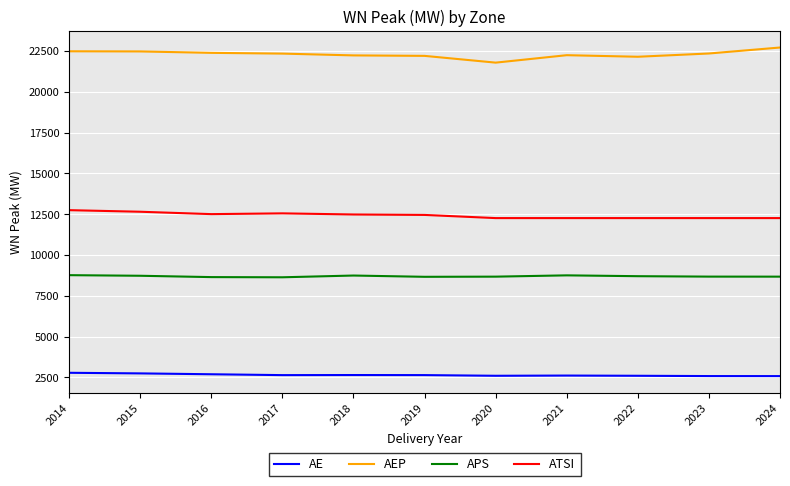

True or false: AEP and ATSI intersect in this chart.

False